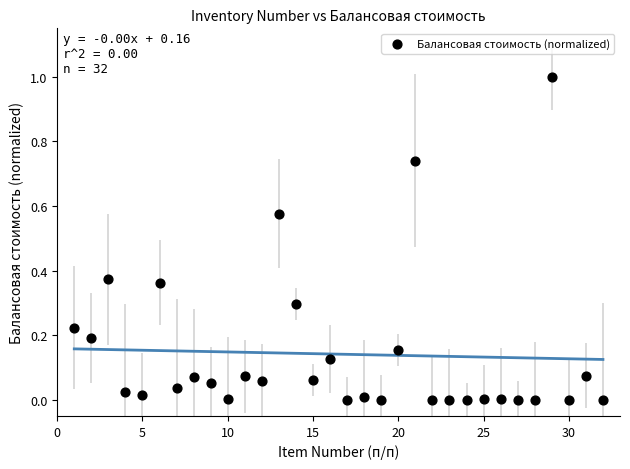

What is the range of Y values (max minus min)?

1.0